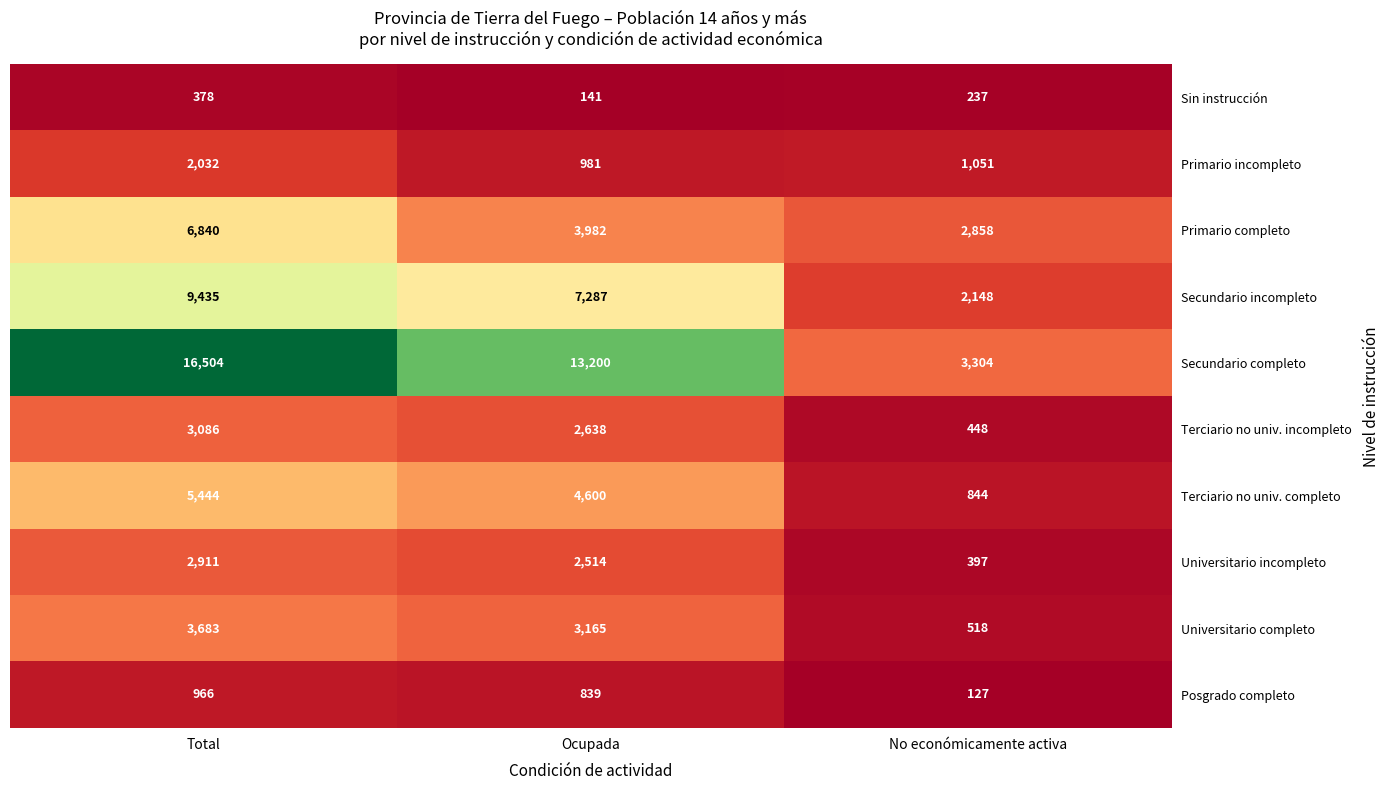

What is the total value across all series at Ocupada?

39347